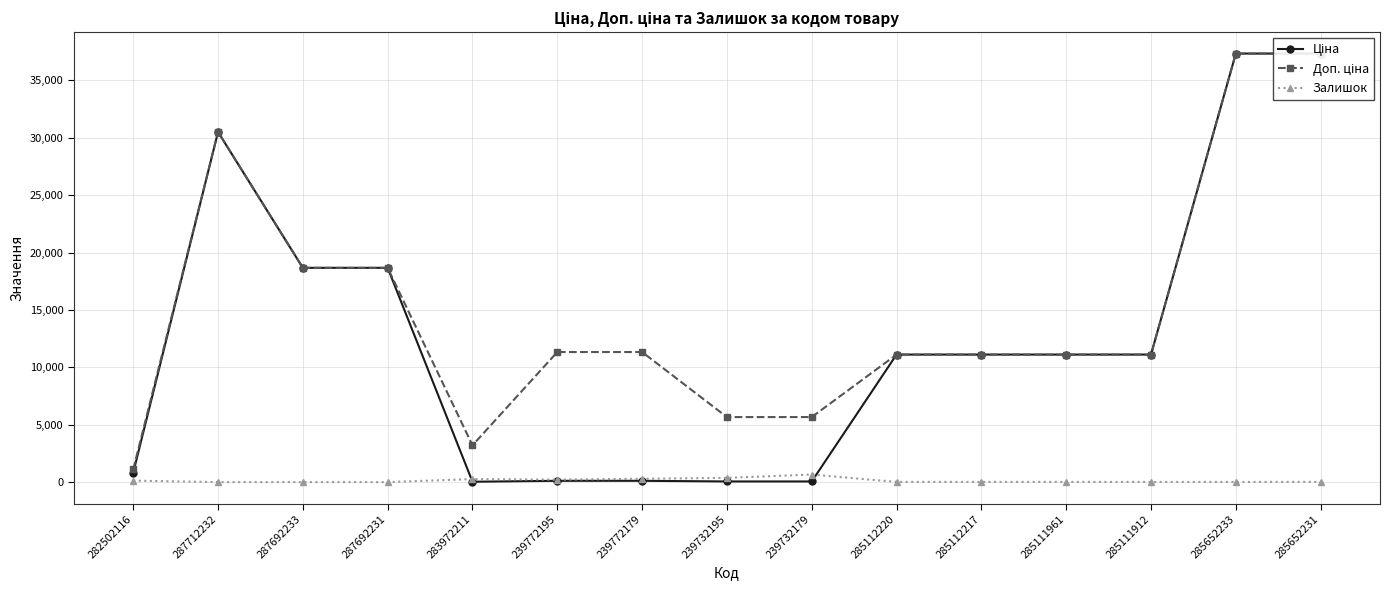

List the series in order of their overall mean, highest first.

Доп. ціна, Ціна, Залишок